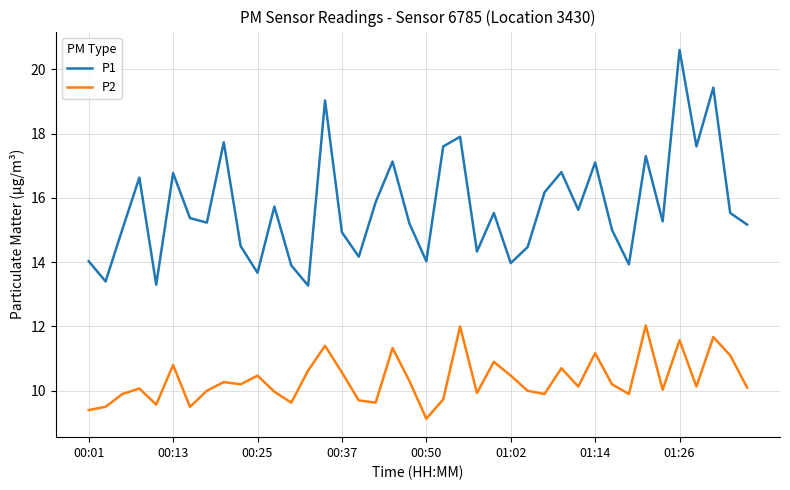

List the series in order of their overall mean, lowest first.

P2, P1